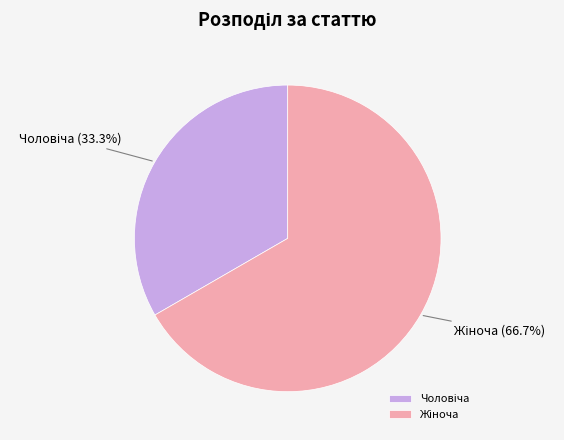

Is there any slice that represents more than half of the pie?

Yes